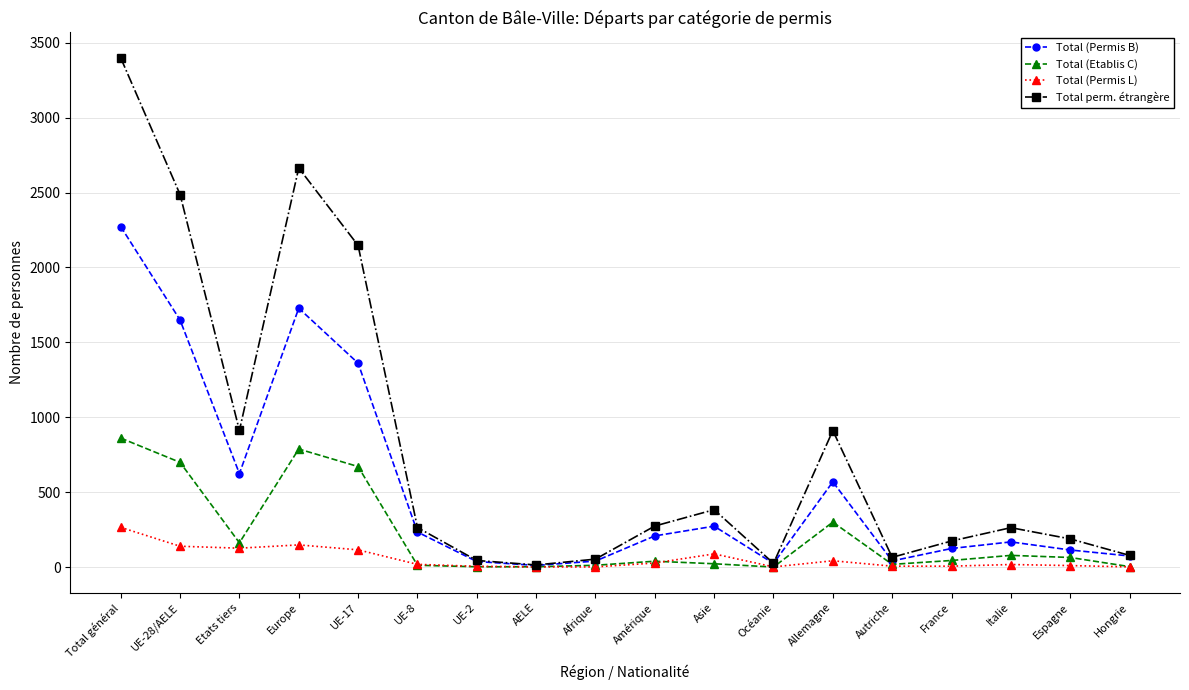

Which series has the largest range (max minus min)?

Total perm. étrangère